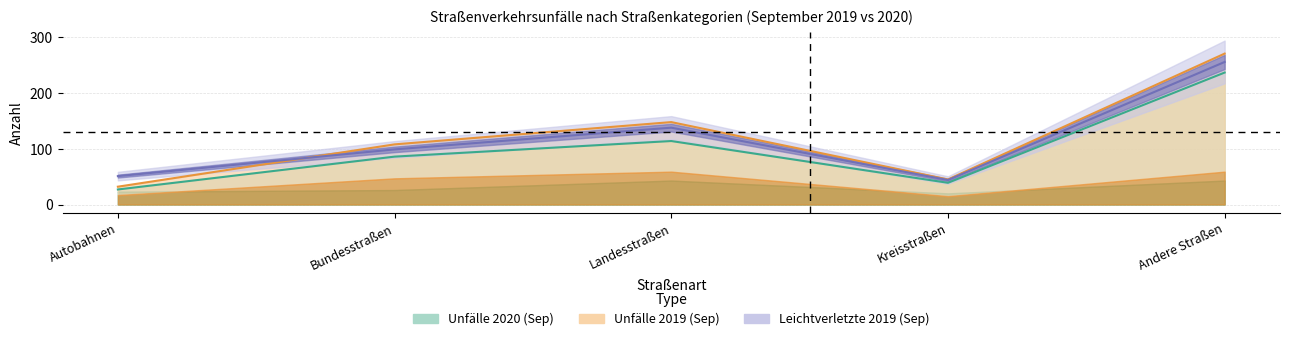

At which category is the sum across all series the highest?

Andere Straßen